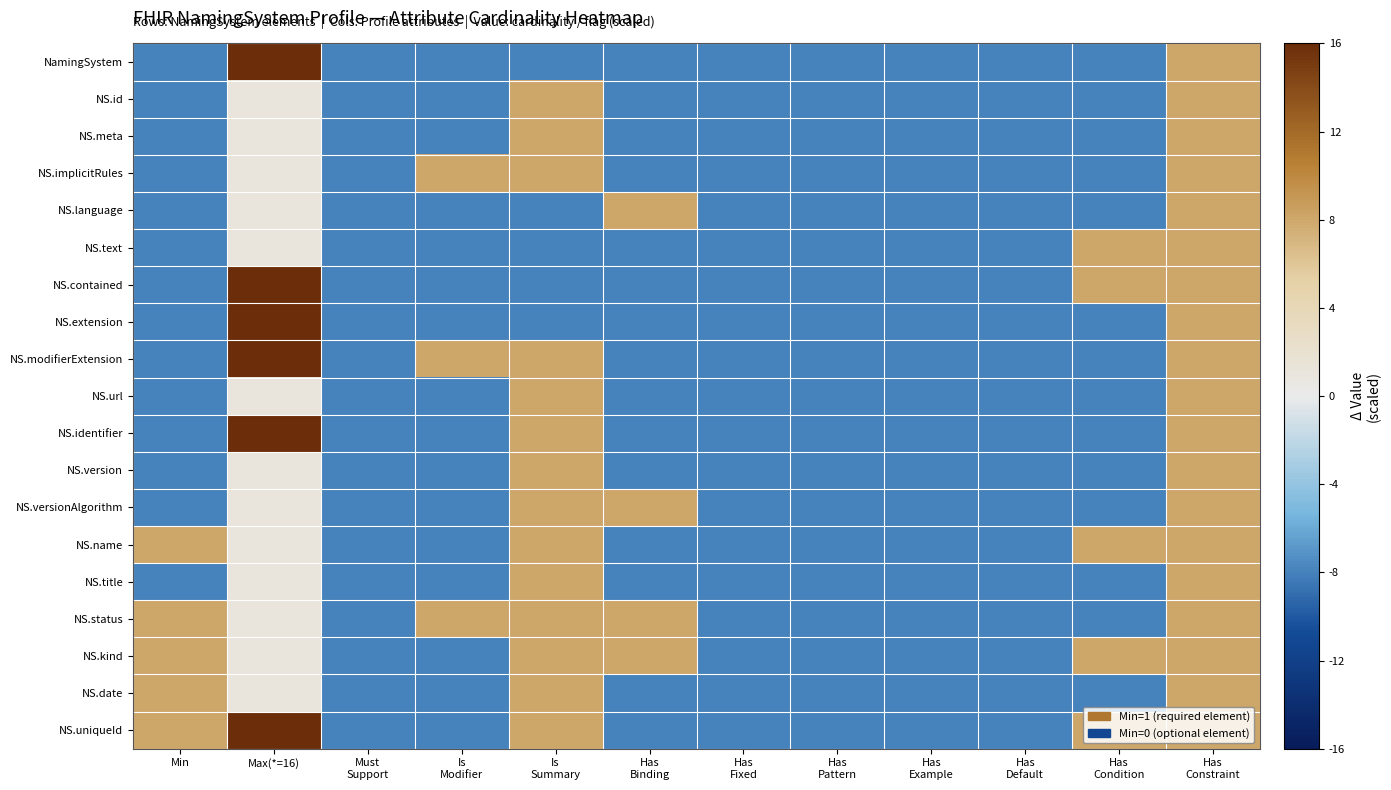

What is the minimum value shown in the chart?

-8